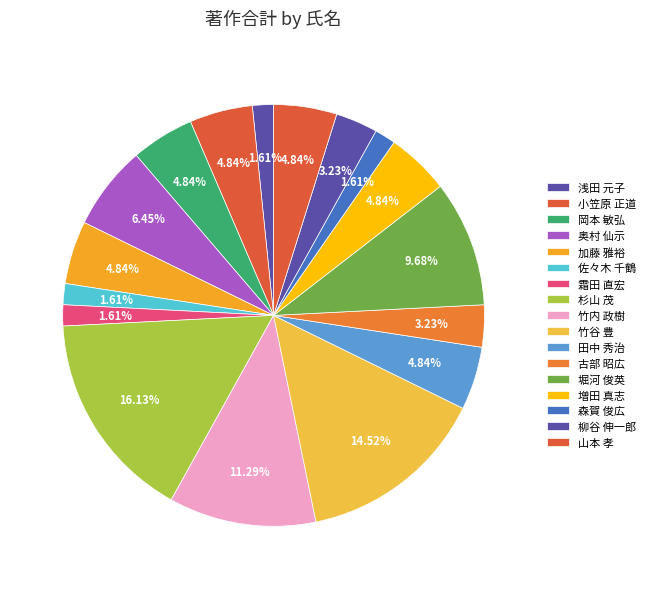

How many segments does this pie chart have?

17